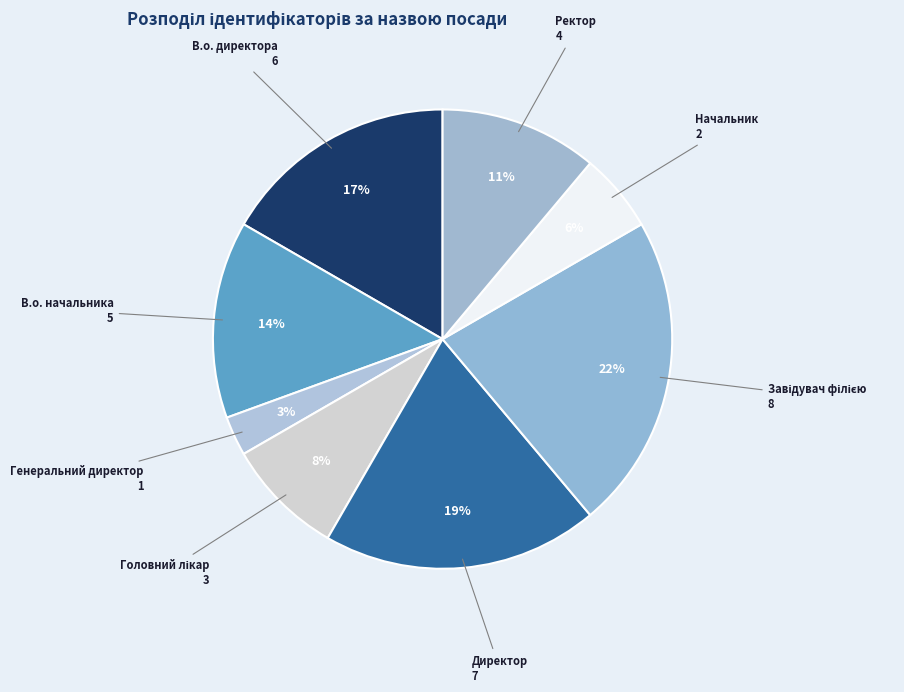

Is there a majority slice in this chart?

No